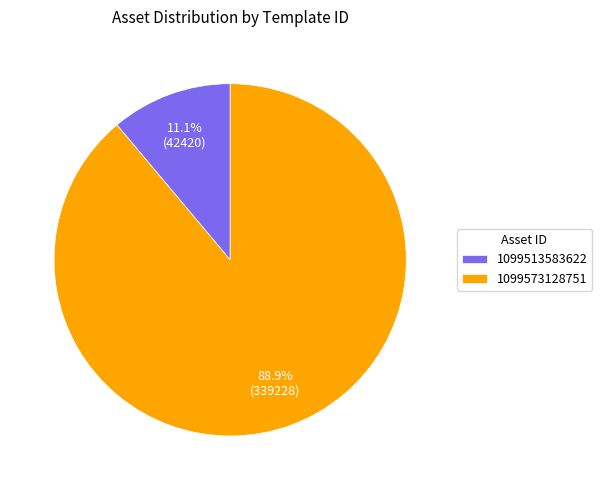

Rank the categories by value from lowest to highest.

1099513583622, 1099573128751